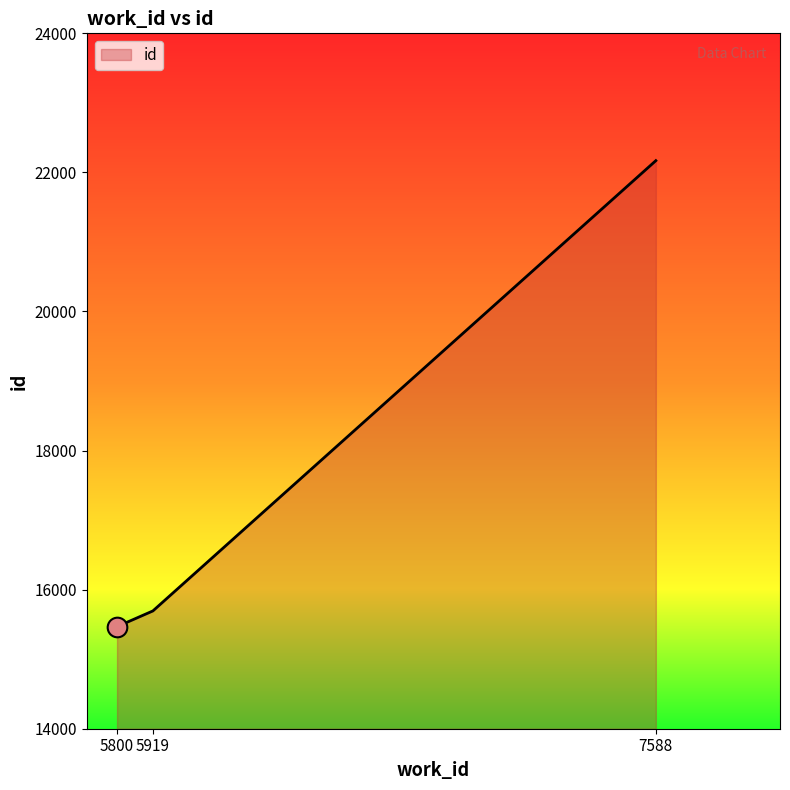

What is the change in value from 5919 to 7588?

+6475